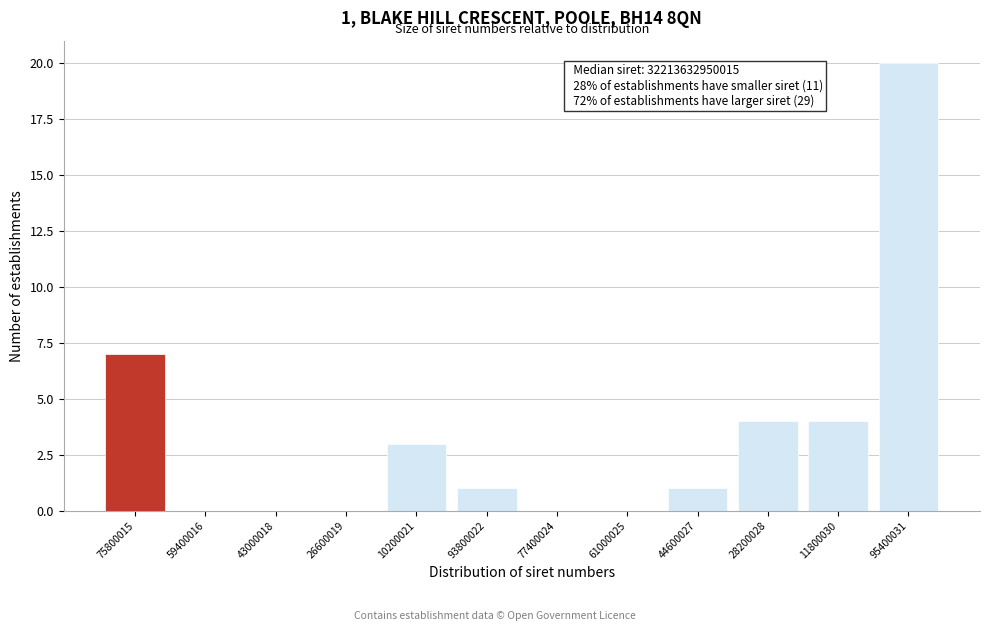

Reading right to left, transcribe all the data shown in this chart.

95400031=20	11800030=4	28200028=4	44600027=1	61000025=0	77400024=0	93800022=1	10200021=3	26600019=0	43000018=0	59400016=0	75800015=7